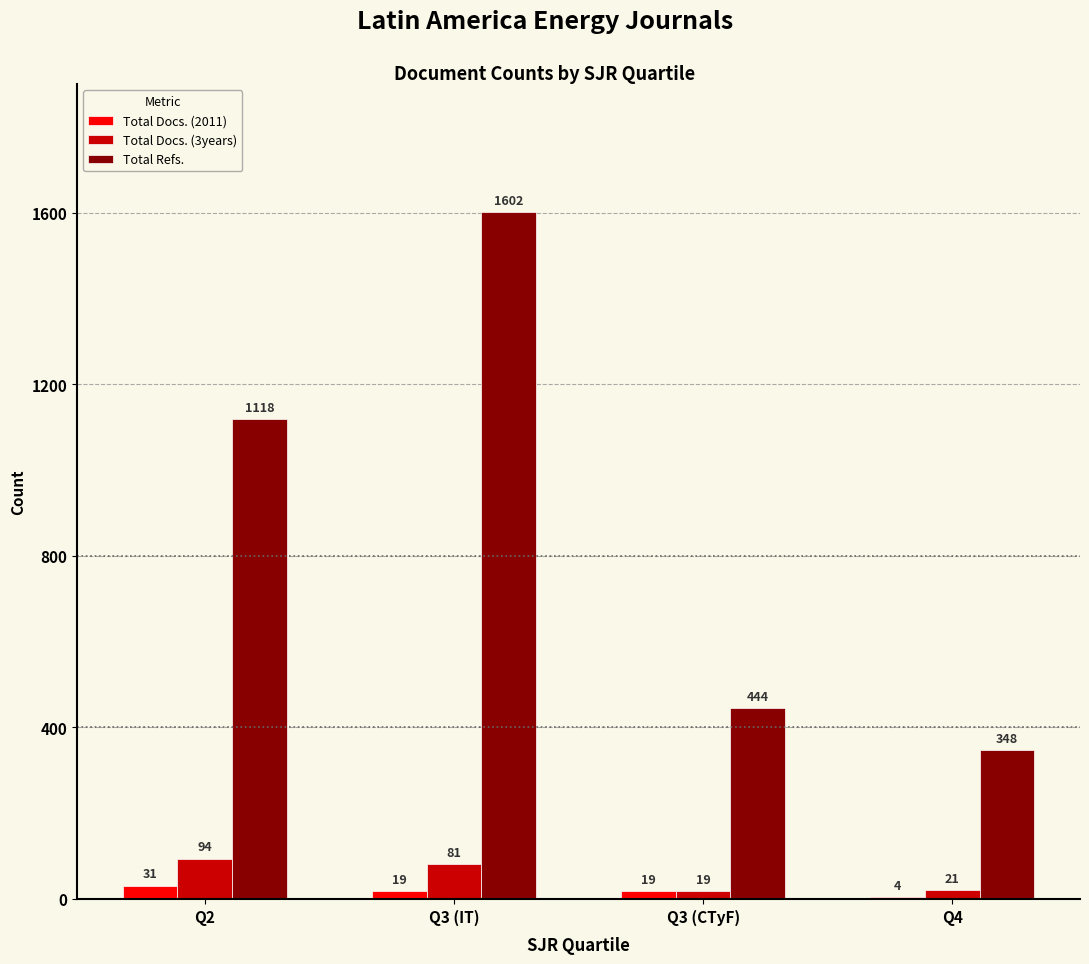

What is the sum of the Total Docs. (3years) values at Q4 and Q2?

115